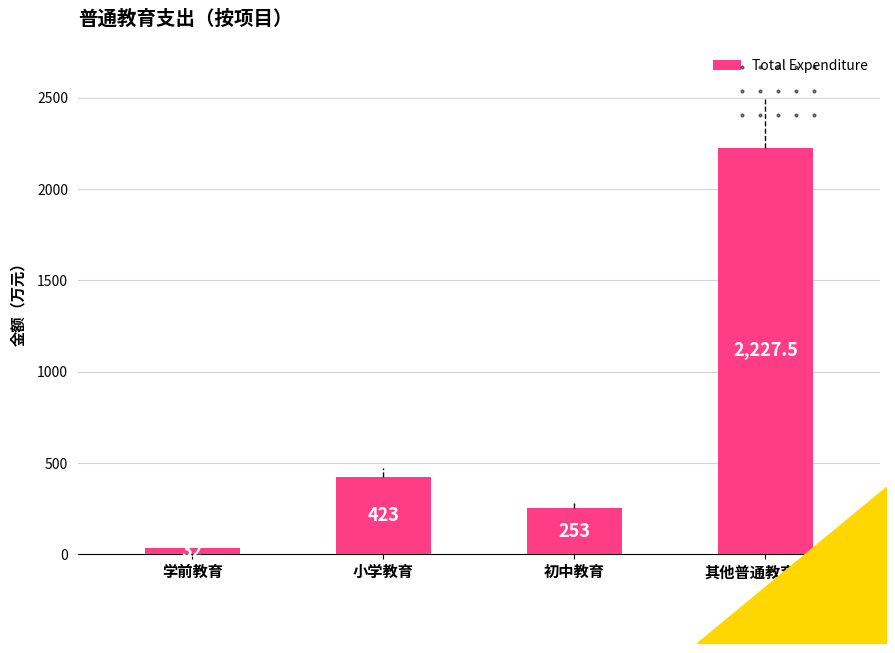

Reading left to right, extract all data points from this chart.

学前教育=32.0	小学教育=423.0	初中教育=253.0	其他普通教育支出=2227.5